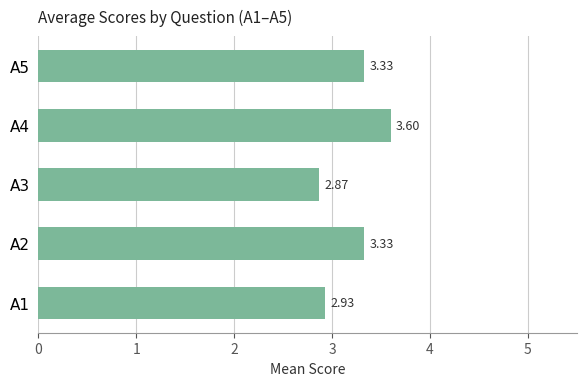

Which category has the highest value across all series?

A4